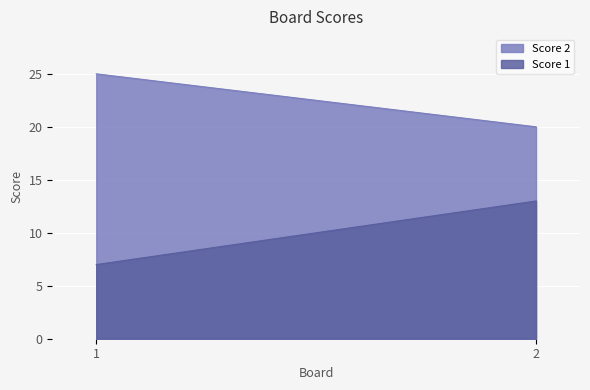

At 1, list the series in order from largest to smallest.

Score 2, Score 1